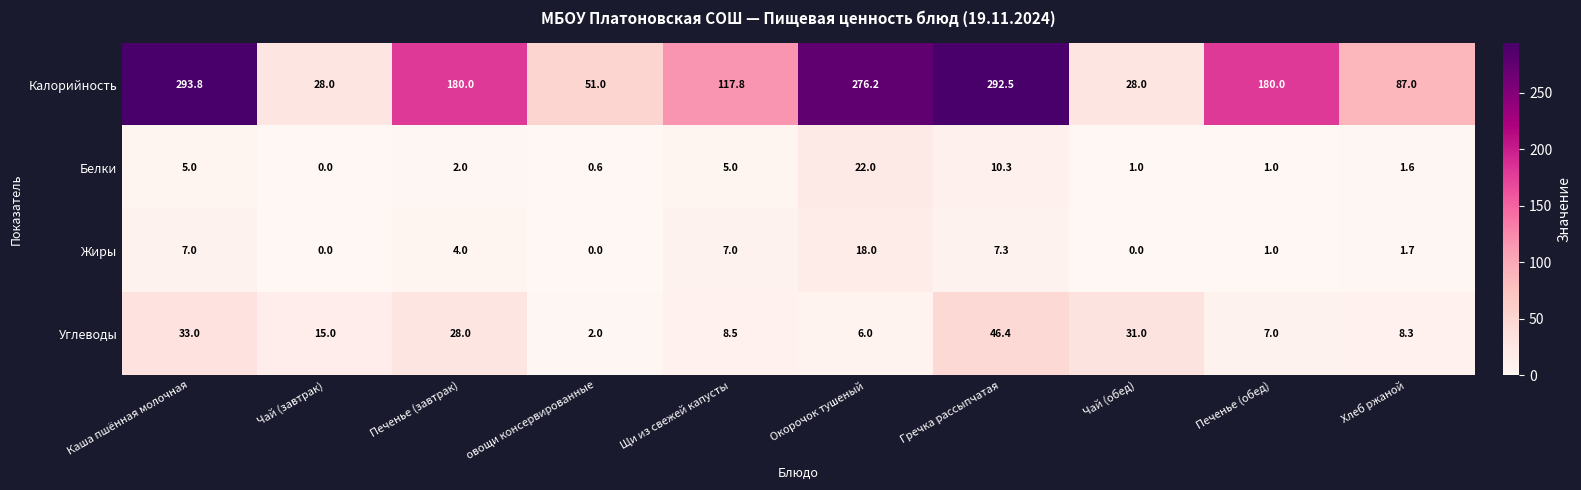

Rank the series by their maximum value, from highest to lowest.

Калорийность, Углеводы, Белки, Жиры